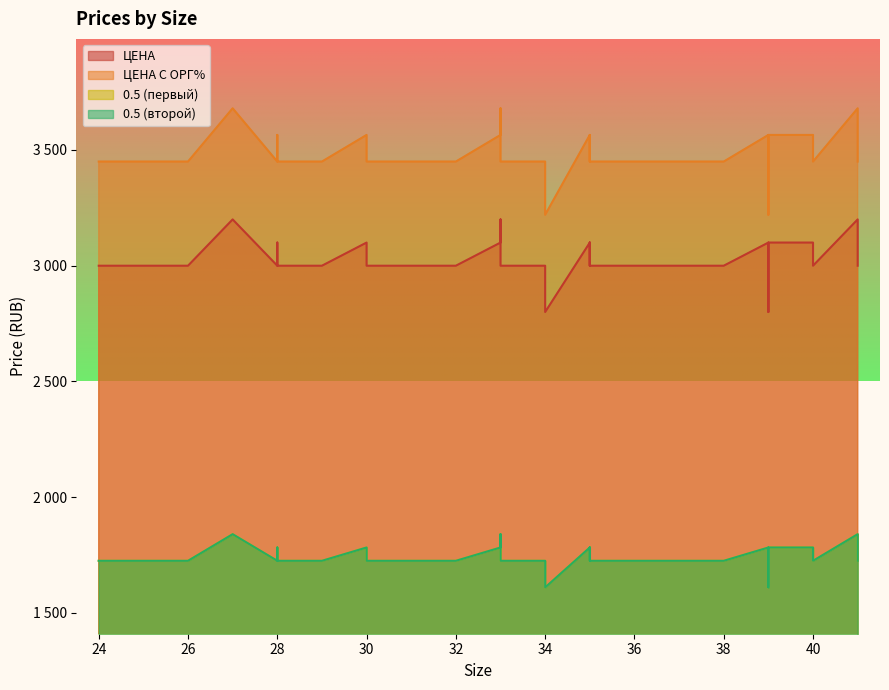

Which series has the largest total across all categories?

ЦЕНА С ОРГ%